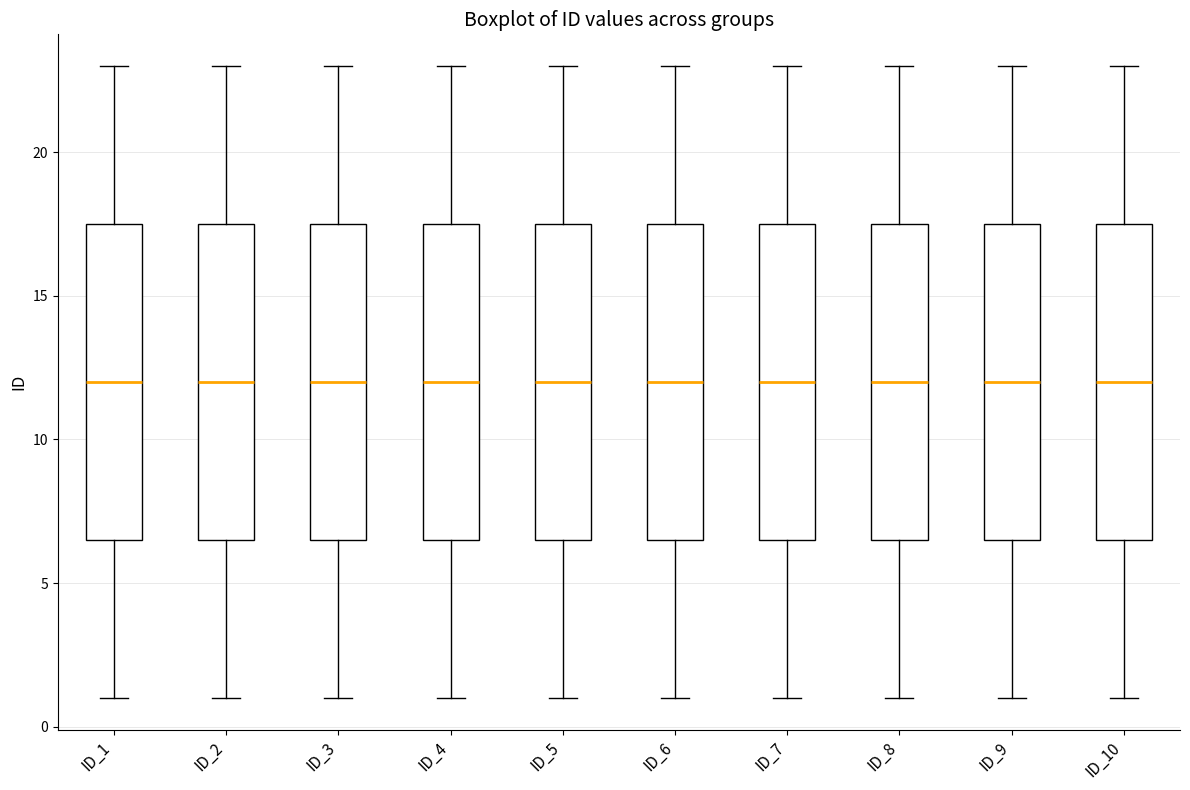

Reading left to right, transcribe this box plot: for each box, give where its median line is, the range the box spans, and where its two whiskers end, as read against the y-axis. The values are not printed on the chart, so give them approximately, as read against the axis.

ID_1: median 12.0, box 6.5 to 17.5, whiskers 1.0 to 23.0
ID_2: median 12.0, box 6.5 to 17.5, whiskers 1.0 to 23.0
ID_3: median 12.0, box 6.5 to 17.5, whiskers 1.0 to 23.0
ID_4: median 12.0, box 6.5 to 17.5, whiskers 1.0 to 23.0
ID_5: median 12.0, box 6.5 to 17.5, whiskers 1.0 to 23.0
ID_6: median 12.0, box 6.5 to 17.5, whiskers 1.0 to 23.0
ID_7: median 12.0, box 6.5 to 17.5, whiskers 1.0 to 23.0
ID_8: median 12.0, box 6.5 to 17.5, whiskers 1.0 to 23.0
ID_9: median 12.0, box 6.5 to 17.5, whiskers 1.0 to 23.0
ID_10: median 12.0, box 6.5 to 17.5, whiskers 1.0 to 23.0